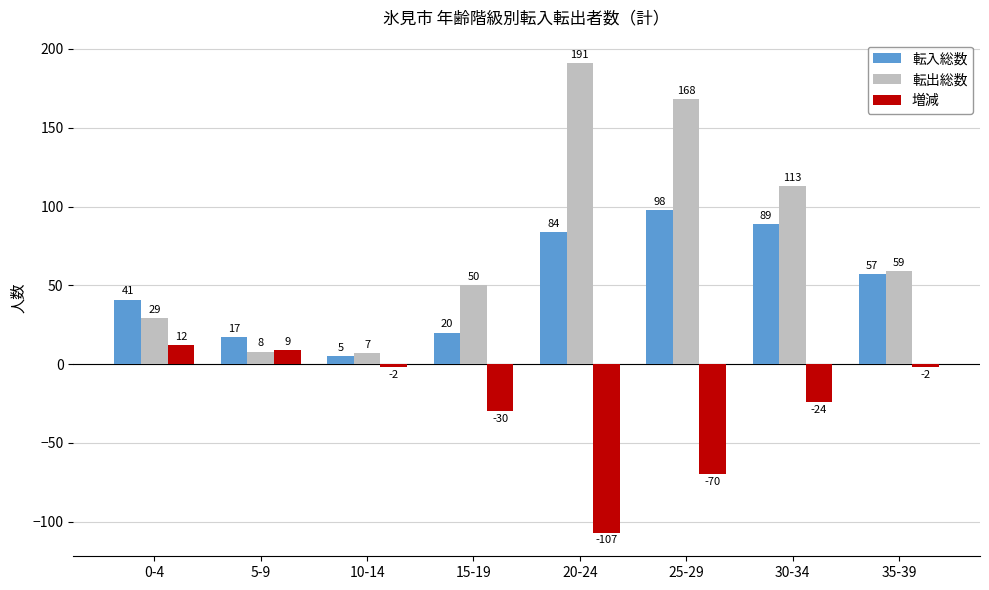

What is the difference between the second highest and minimum values in the 転入総数 series?

84